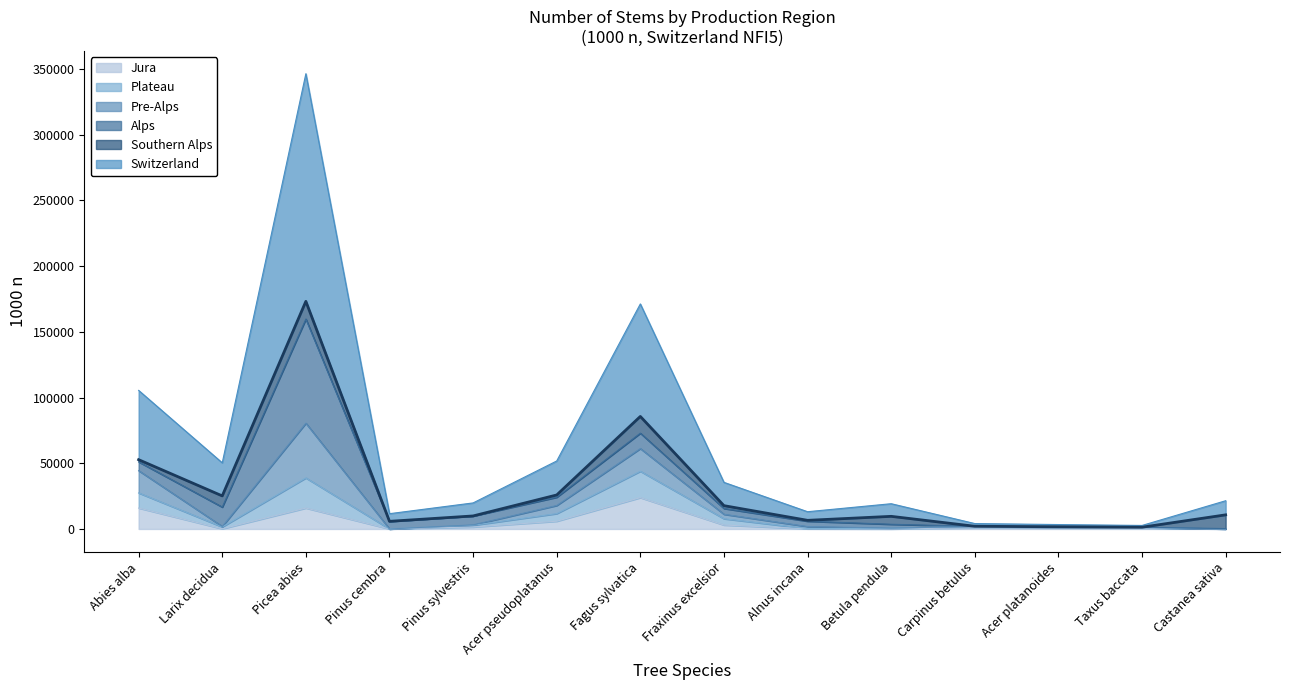

The Jura series shows 15913 at Picea abies. True or false?

True